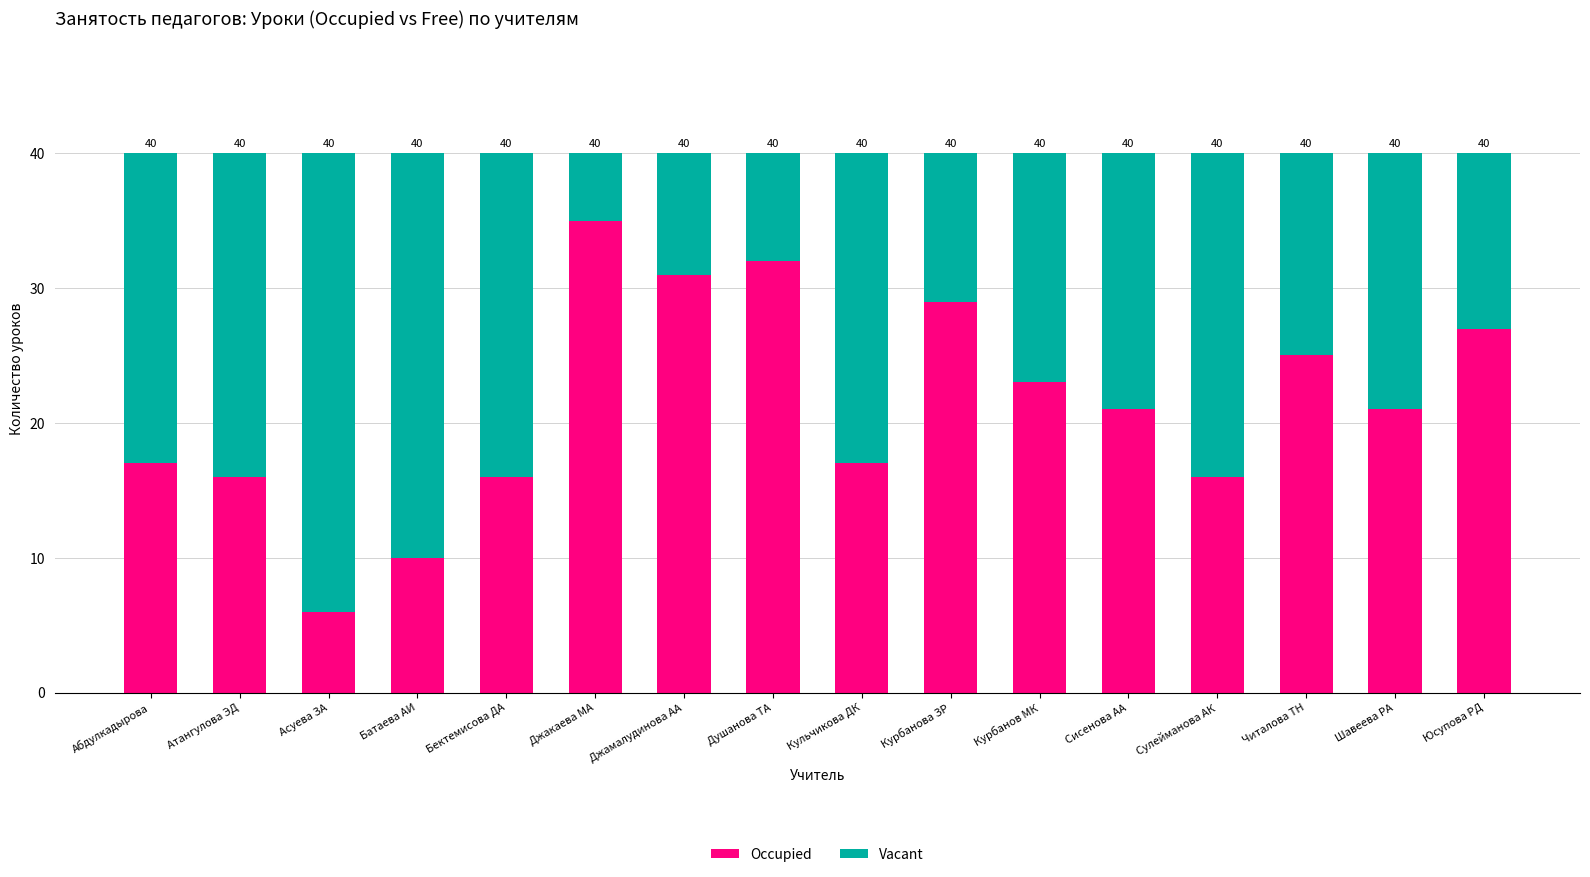

How many bars are there in total?

16